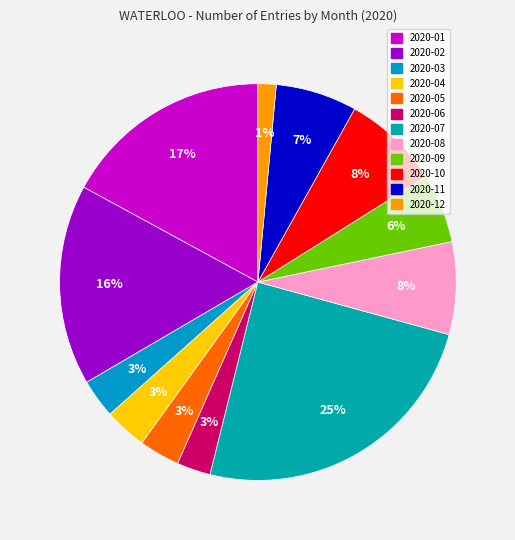

Rank the categories by value from lowest to highest.

2020-12, 2020-06, 2020-03, 2020-05, 2020-04, 2020-09, 2020-11, 2020-08, 2020-10, 2020-02, 2020-01, 2020-07